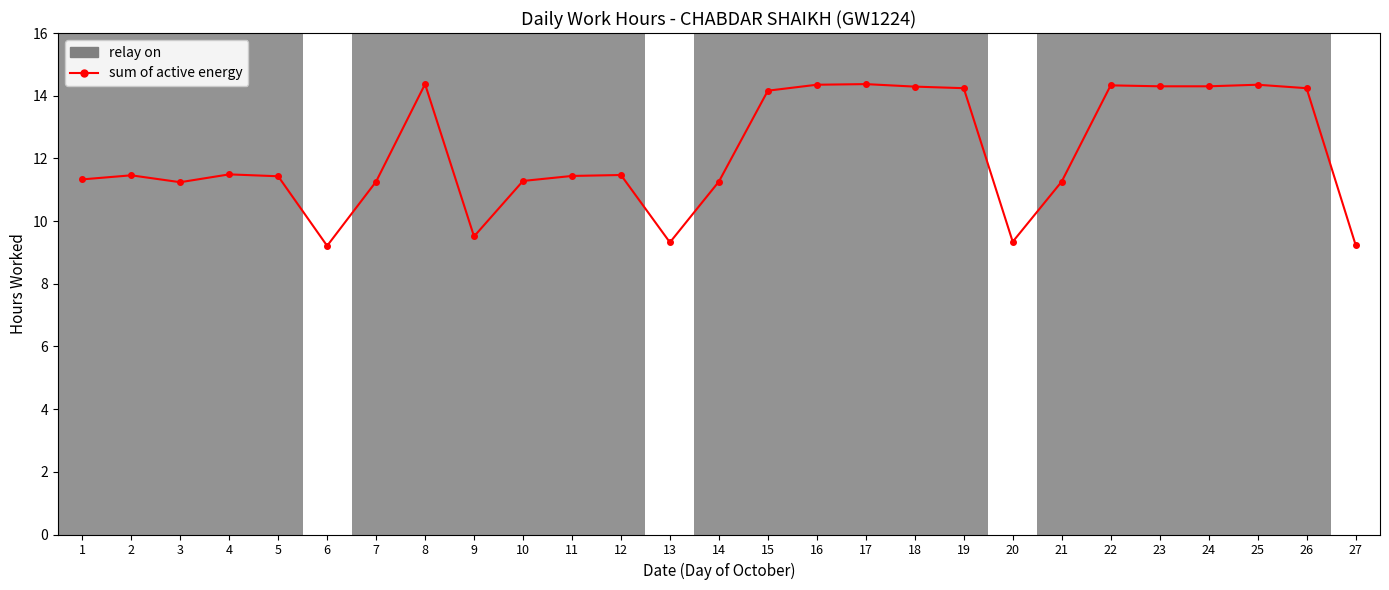

List the labels in order of value, smallest first.

6, 27, 13, 20, 9, 3, 7, 14, 21, 10, 1, 5, 11, 2, 12, 4, 15, 19, 26, 18, 23, 24, 22, 16, 25, 8, 17